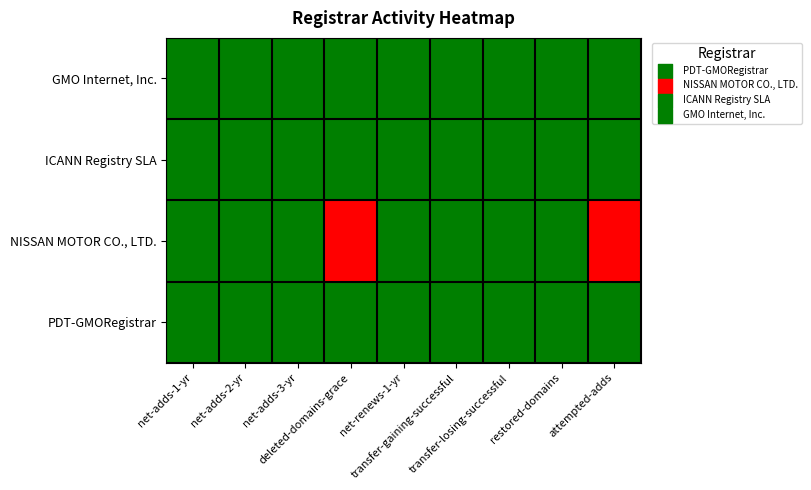

What is the greatest value displayed?

4